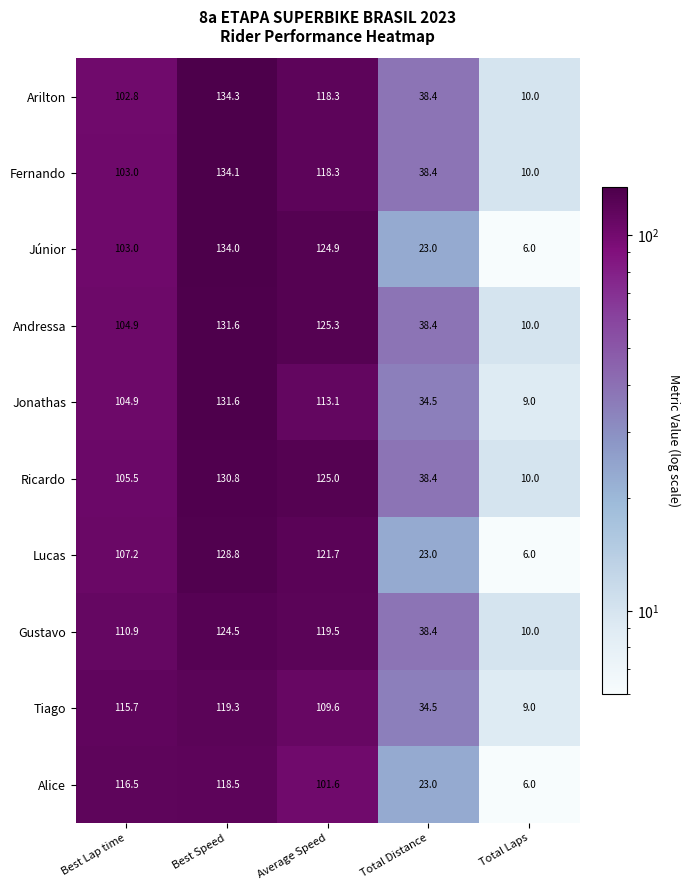

What is the difference between the maximum and minimum values in the Andressa series?

121.6